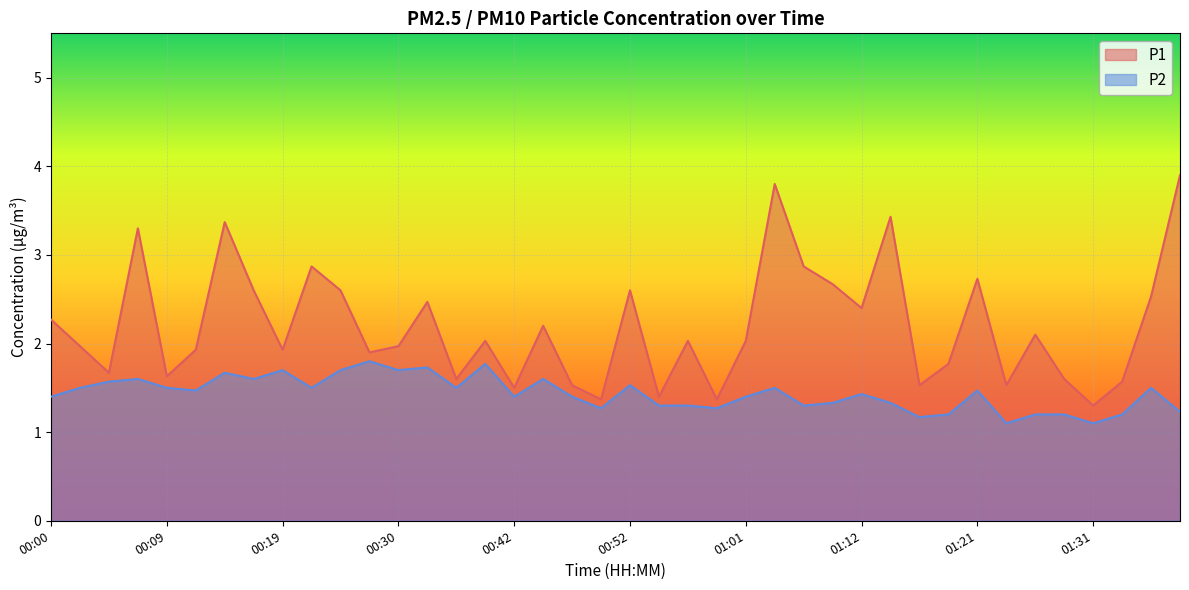

The P2 series shows 2.2 at 00:57. True or false?

False